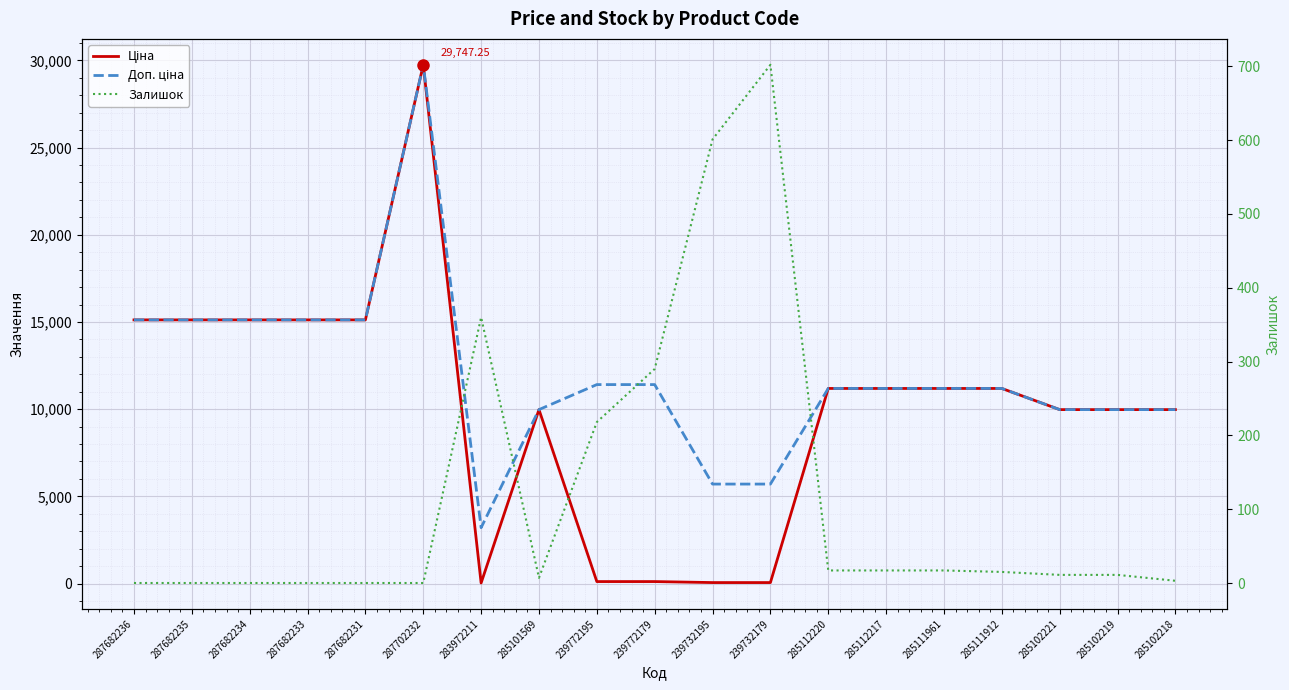

What is the difference between the second highest and minimum values in the Залишок series?

601.0